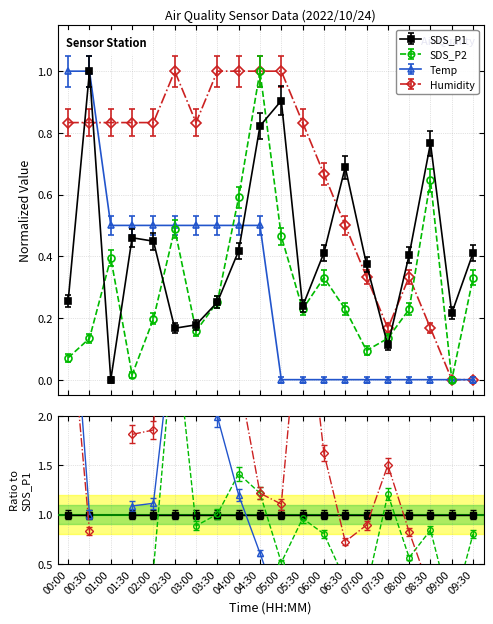

At how many categories does at least one series exceed 0?

20